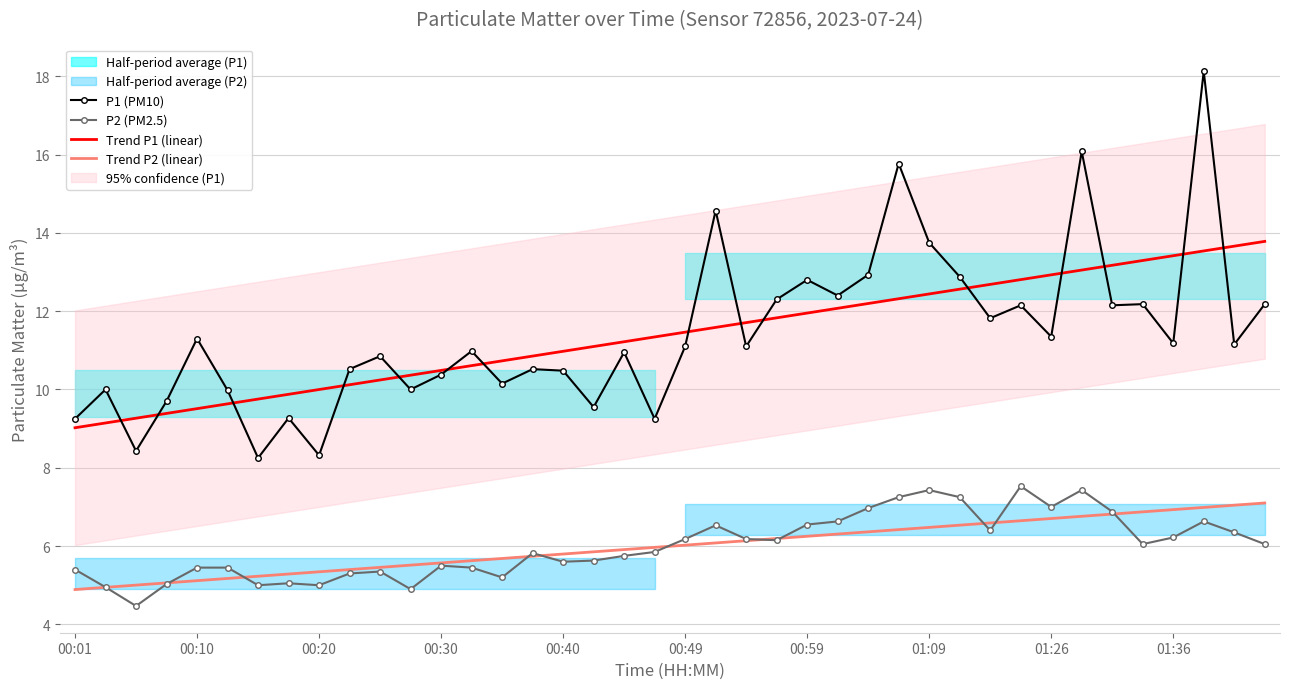

What is the maximum value for P2 (PM2.5)?

7.5